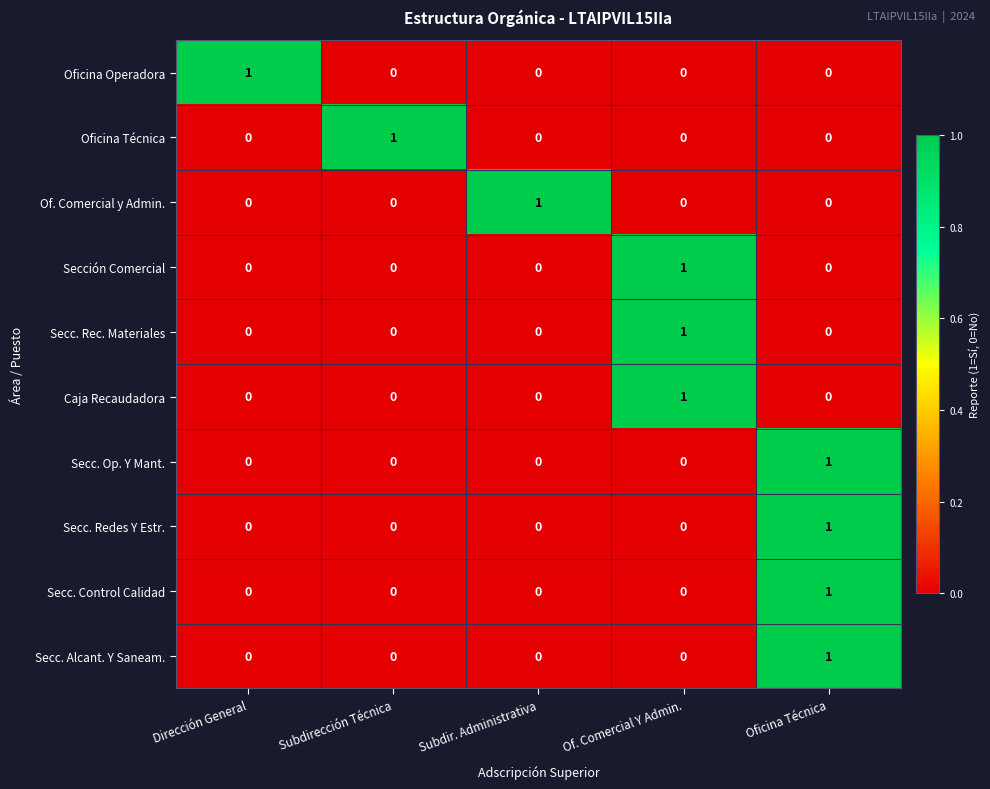

Is it true that Secc. Control Calidad equals 0 at Dirección General?

True